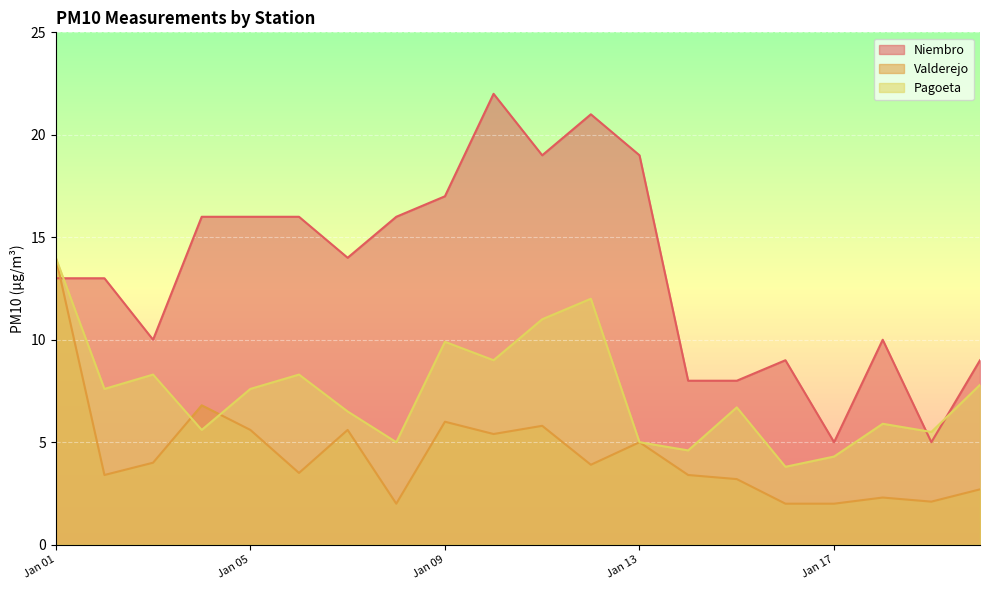

What is the greatest value displayed?

22.0